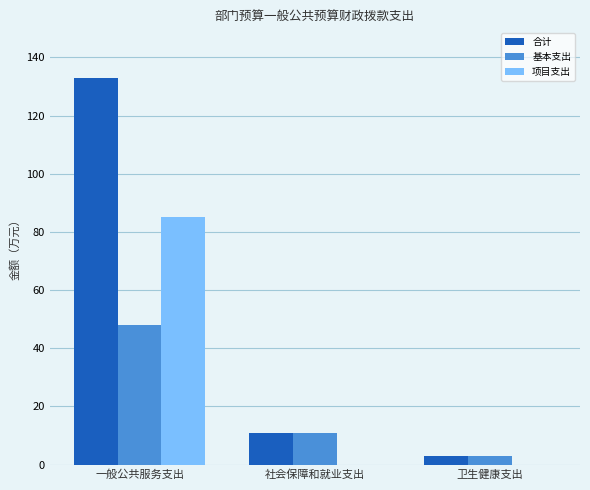

Which series changed the most between 一般公共服务支出 and 社会保障和就业支出?

合计